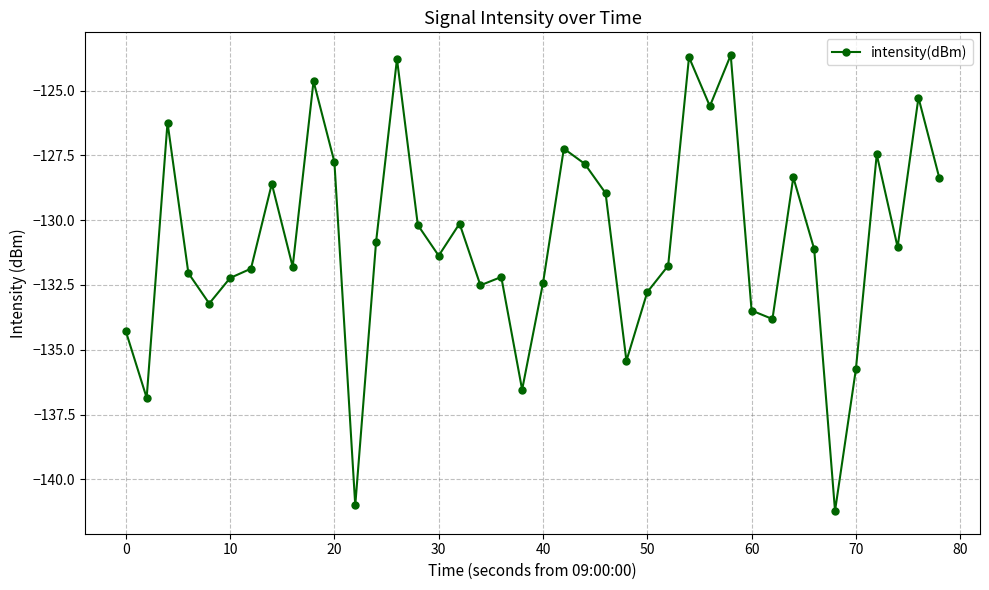

What is the sum of all values?

-5233.3